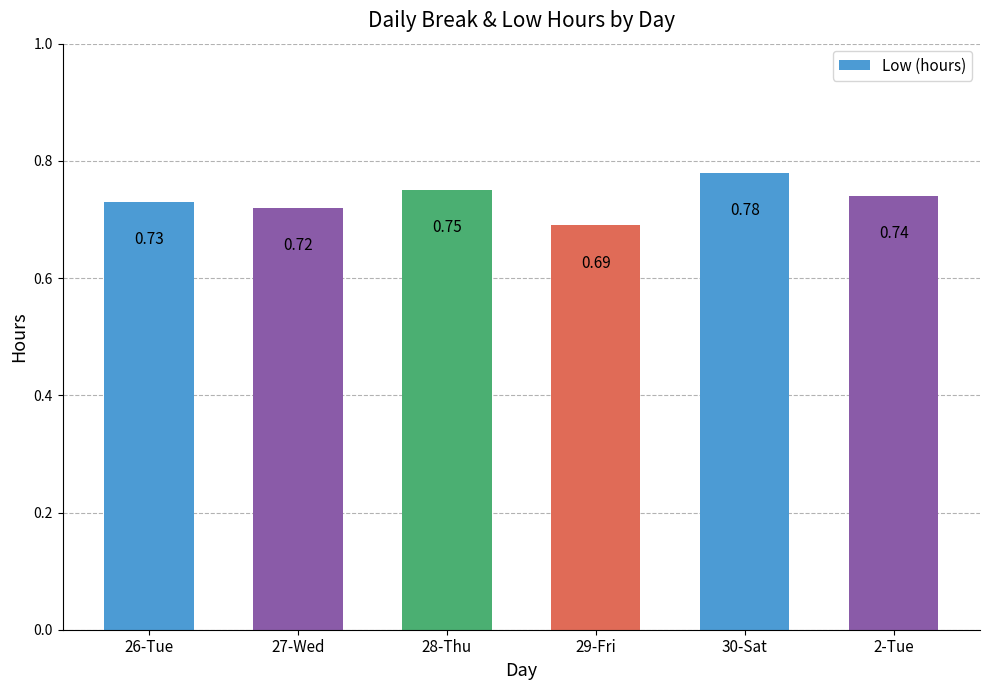

What is the difference between the maximum and minimum values?

0.1